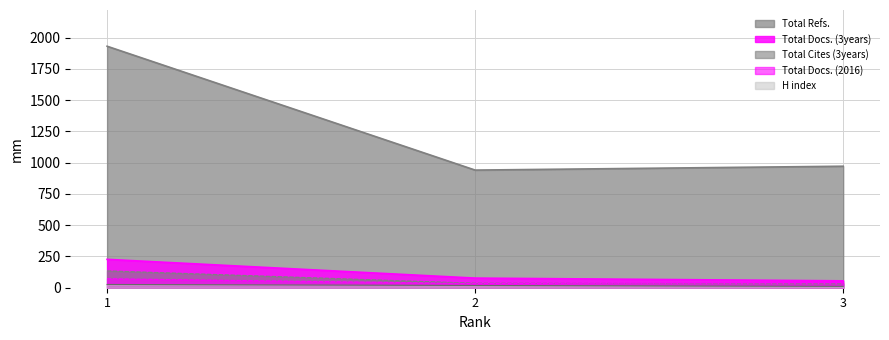

Reading right to left, list all the values displayed in this chart.

H index: 3=11	2=18	1=26
Total Docs. (2016): 3=41	2=33	1=72
Total Docs. (3years): 3=55	2=77	1=227
Total Refs.: 3=972	2=941	1=1932
Total Cites (3years): 3=31	2=36	1=135